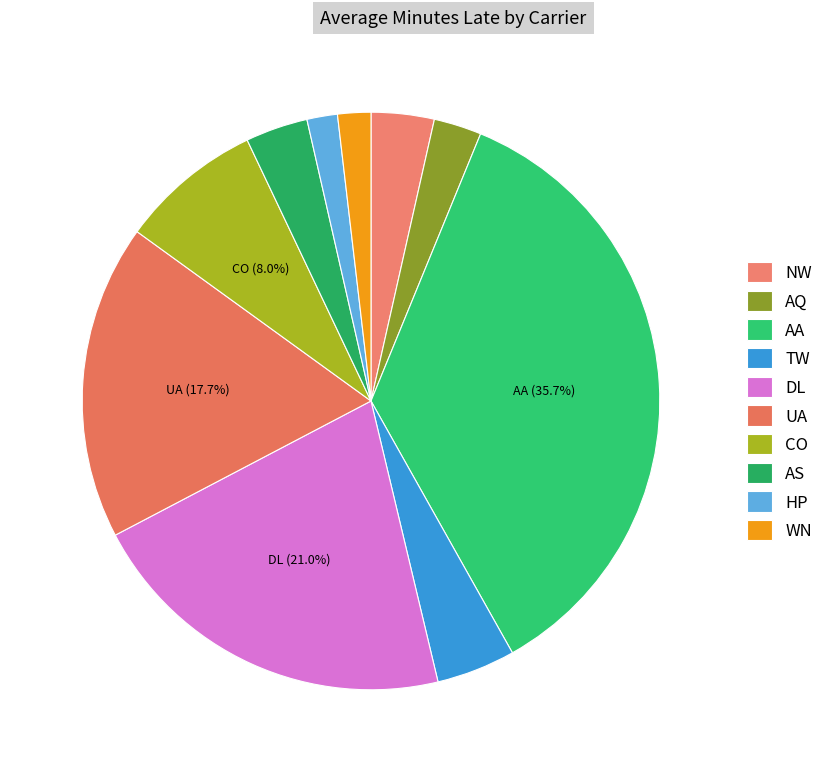

How many segments does this pie chart have?

10